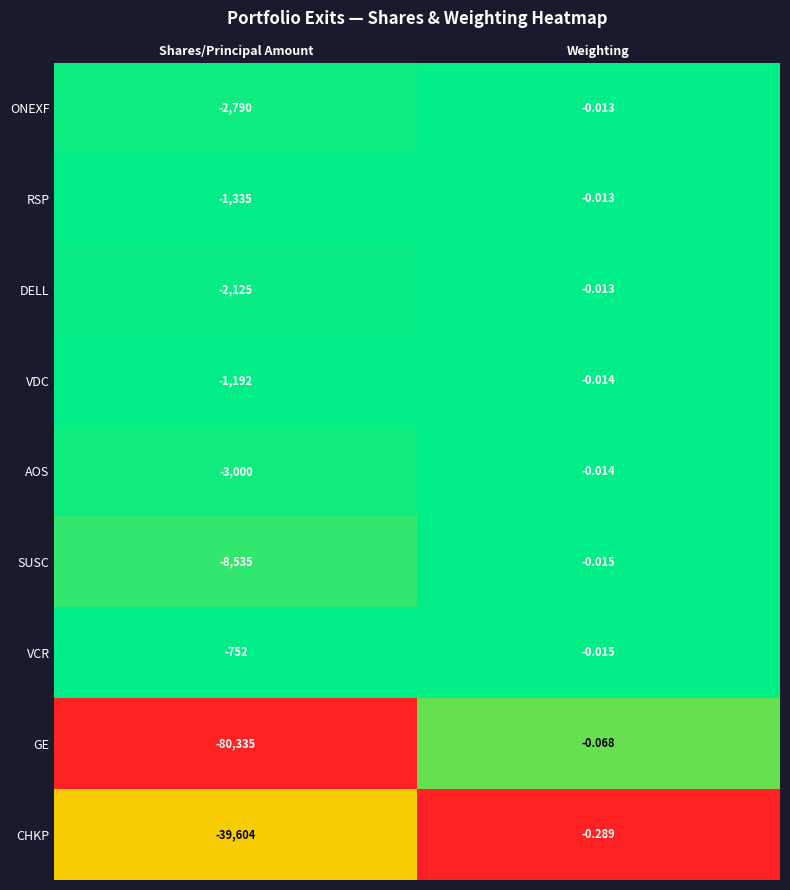

Which label corresponds to the smallest value in the chart?

Shares/Principal Amount